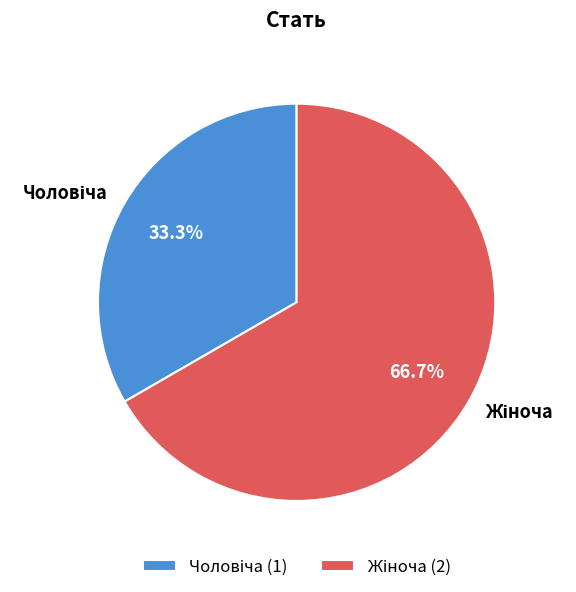

Does any single category account for the majority?

Yes